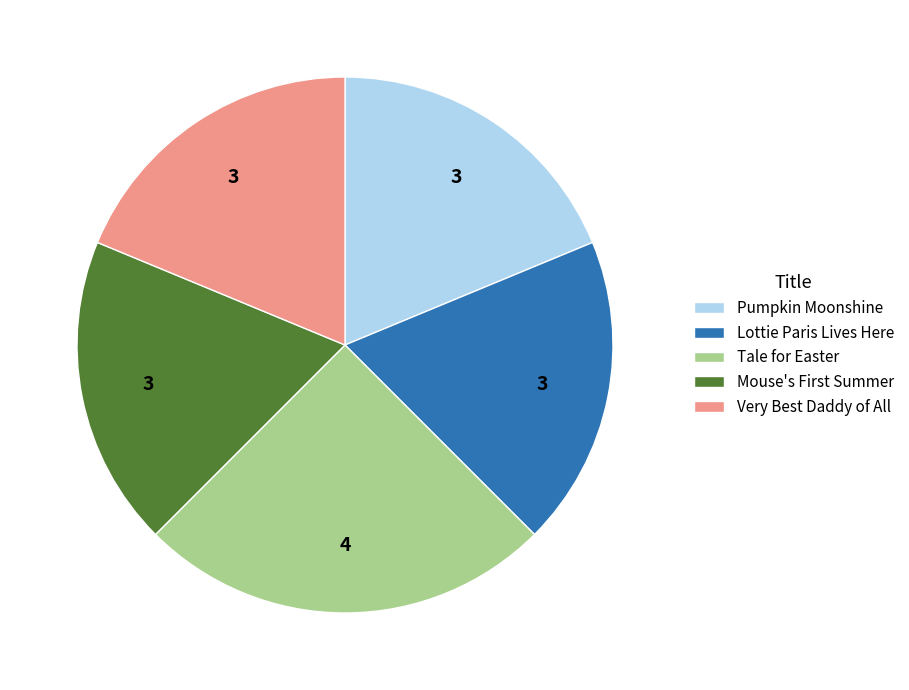

Is there any slice that represents more than half of the pie?

No